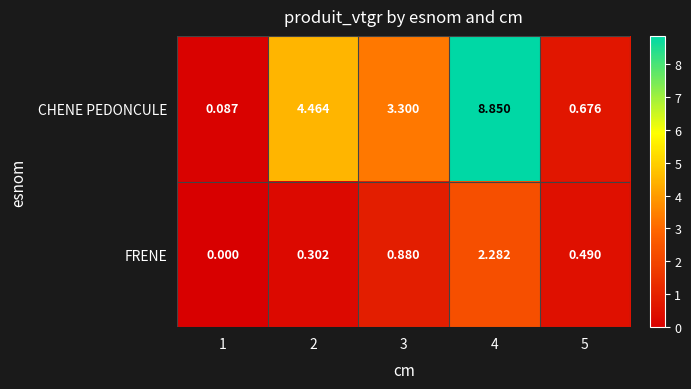

Which series has the largest total across all categories?

CHENE PEDONCULE